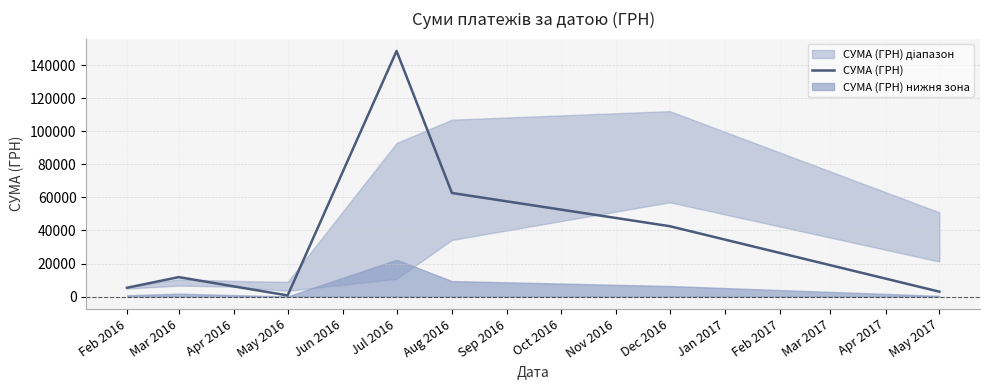

Which category has the highest value in the СУМА (ГРН) series?

Jul 2016